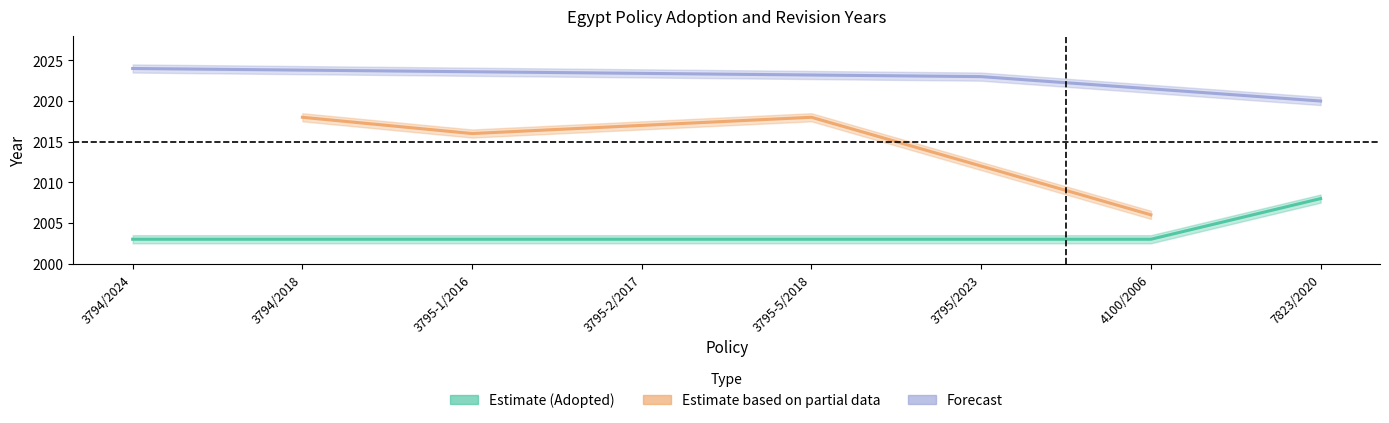

Is this an area chart (filled region under the line)?

No